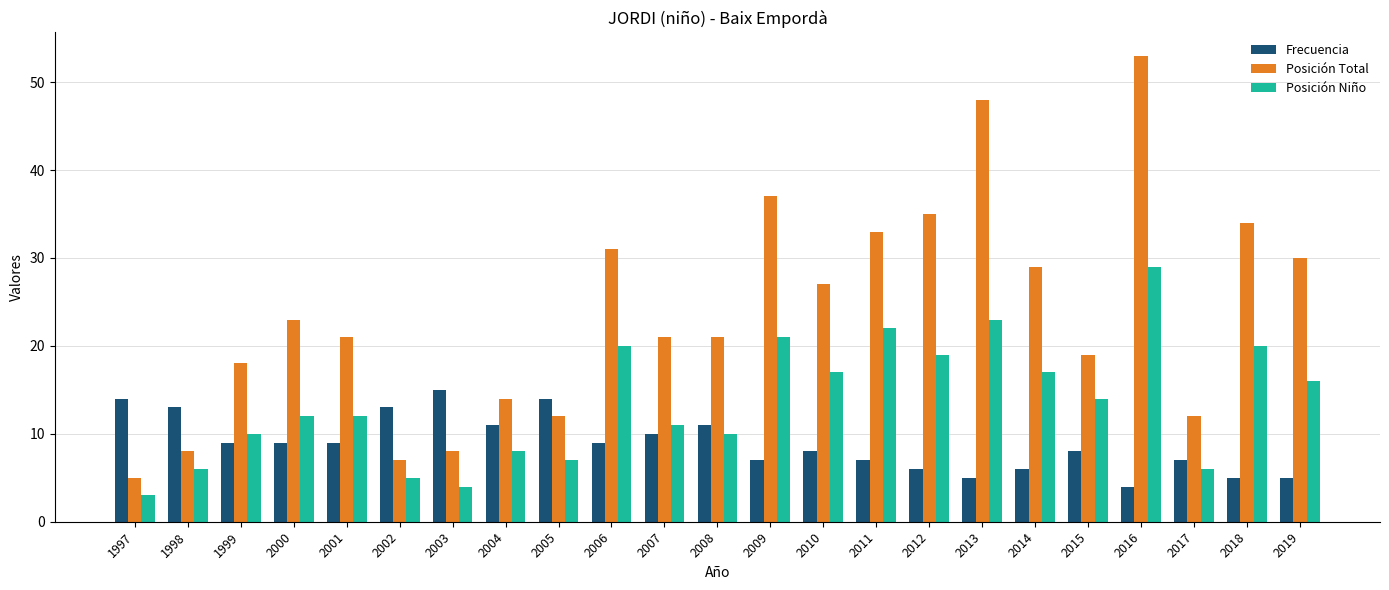

Rank the series by their average value, from highest to lowest.

Posición Total, Posición Niño, Frecuencia